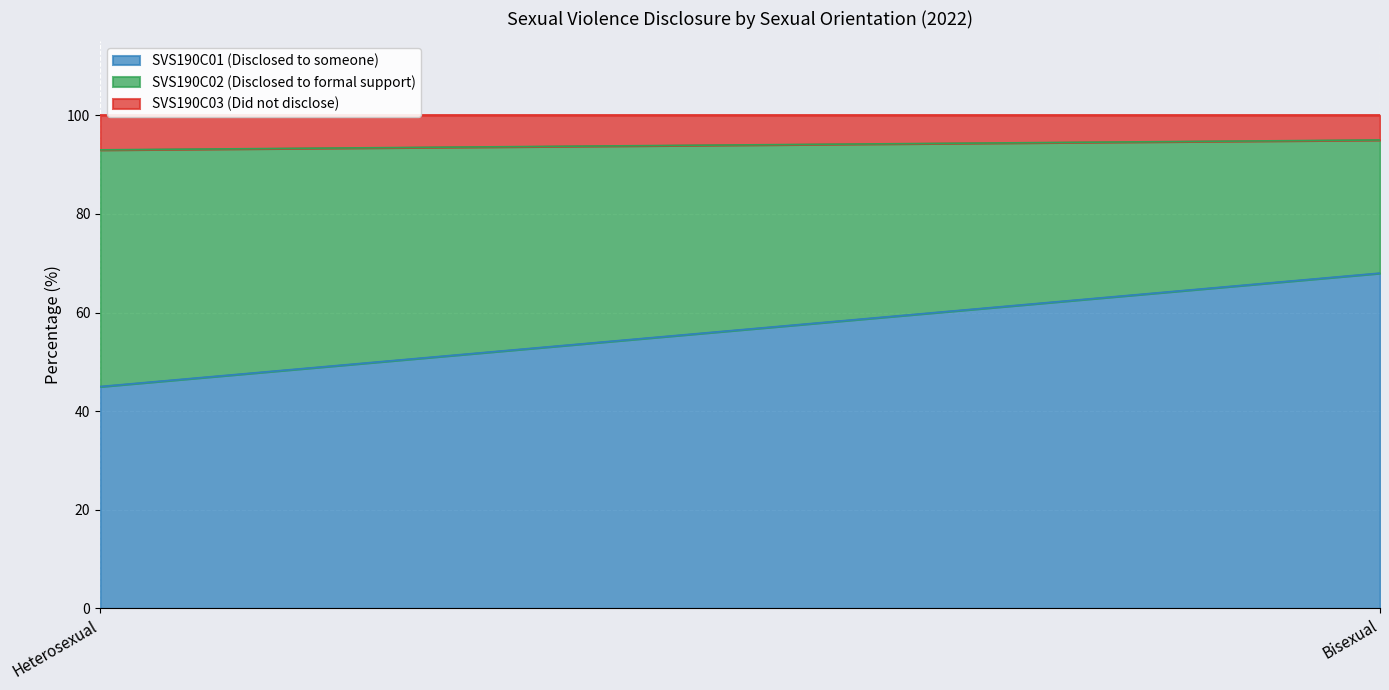

What is the maximum value shown in the chart?

68